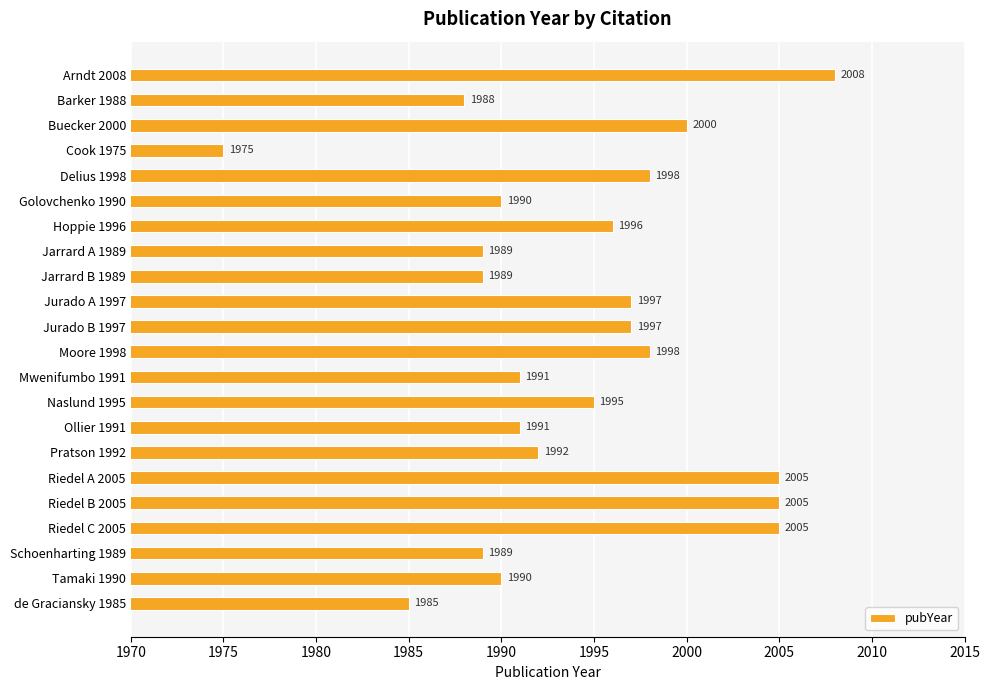

The chart shows a value of 2005 at Riedel B 2005. True or false?

True